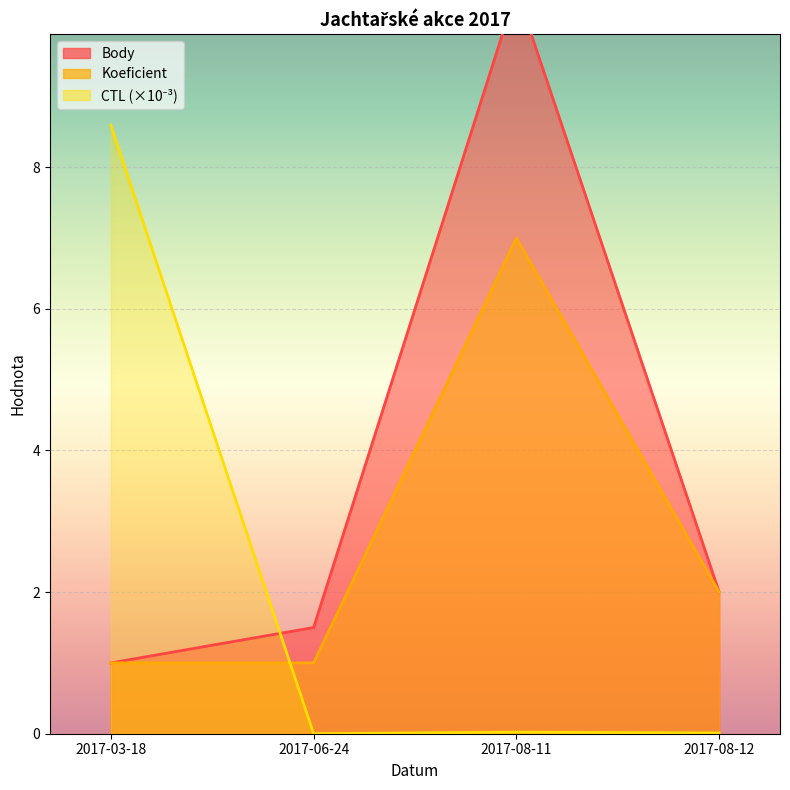

Rank the categories by Koeficient value from highest to lowest.

2017-08-11, 2017-08-12, 2017-03-18, 2017-06-24